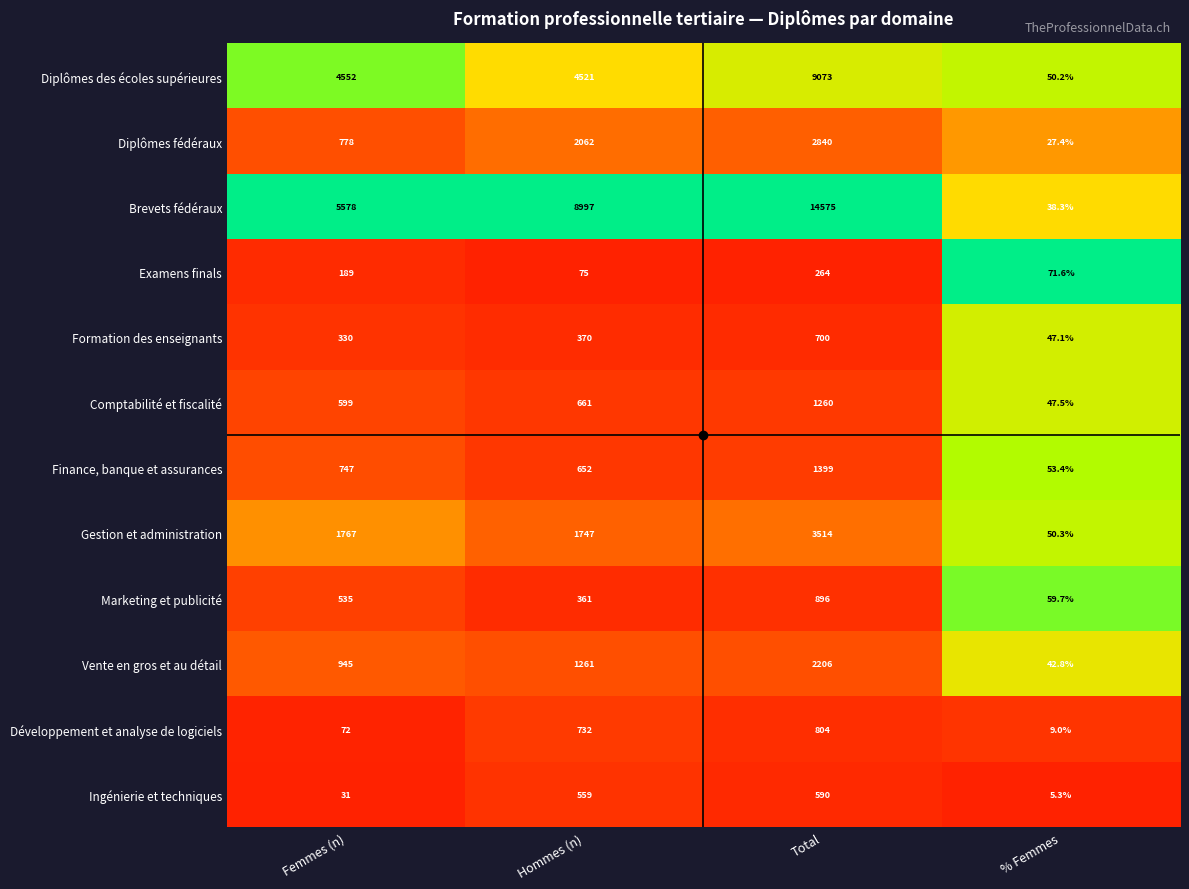

Is it true that Diplômes fédéraux equals 1084.1 at Hommes (n)?

False